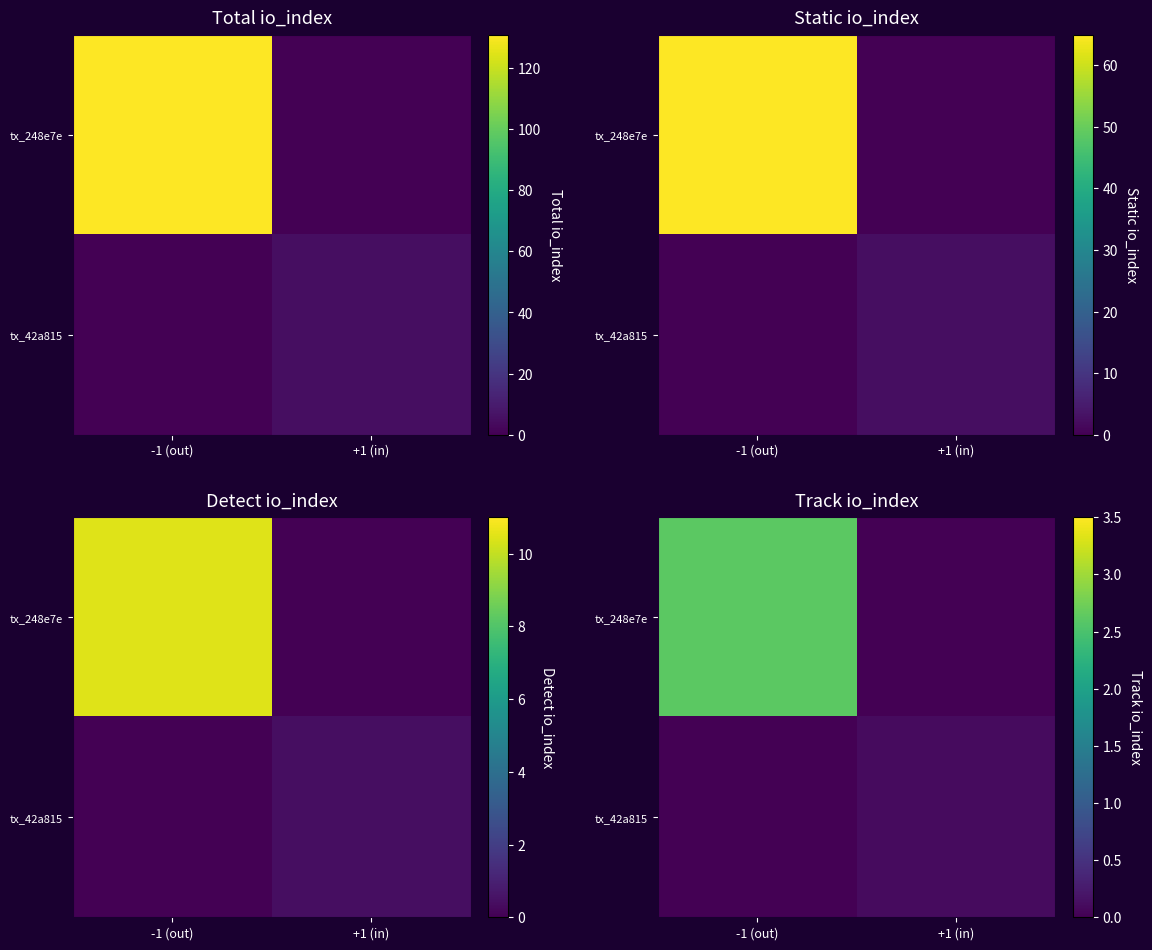

At which category does the chart reach its peak across all series?

-1 (out)